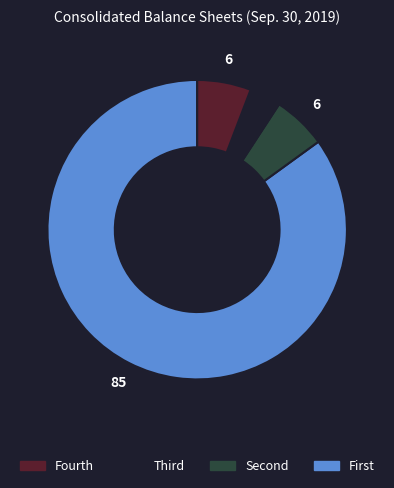

How many segments does this pie chart have?

4